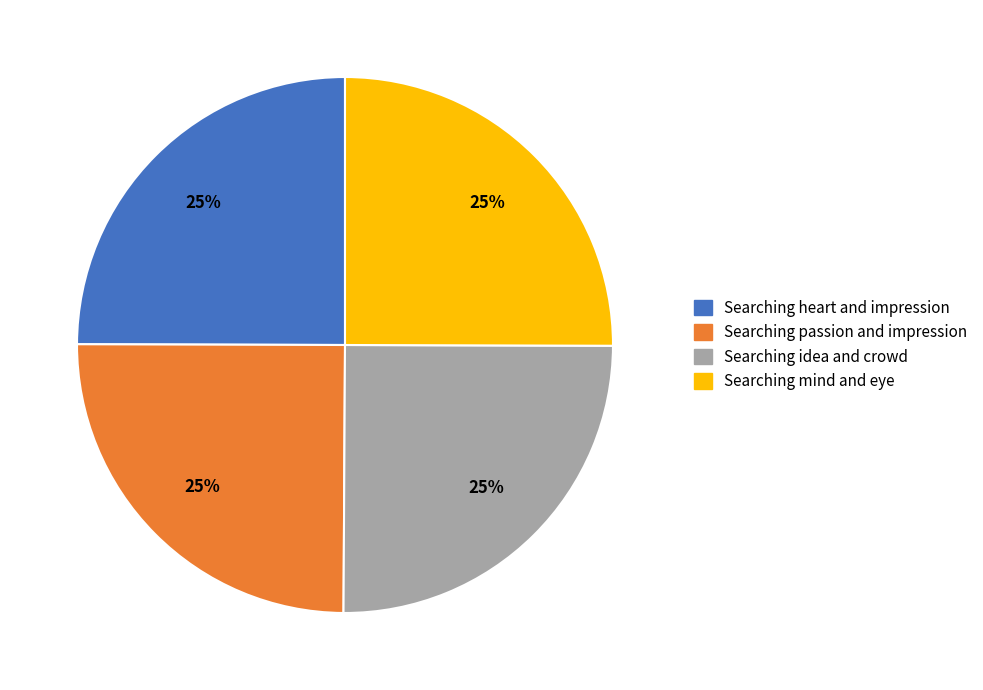

How many segments does this pie chart have?

4